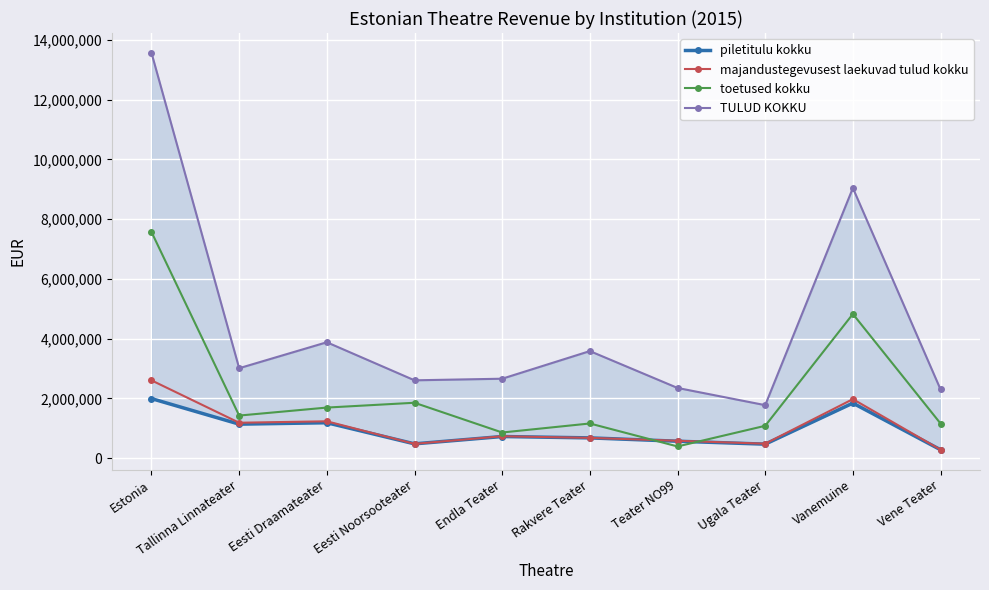

The value of toetused kokku at Ugala Teater is 1079437. True or false?

True